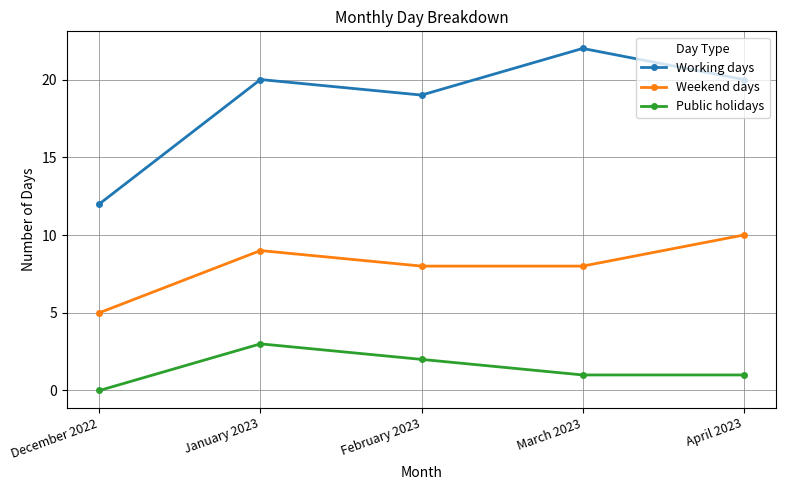

Read the Working days value at March 2023.

22